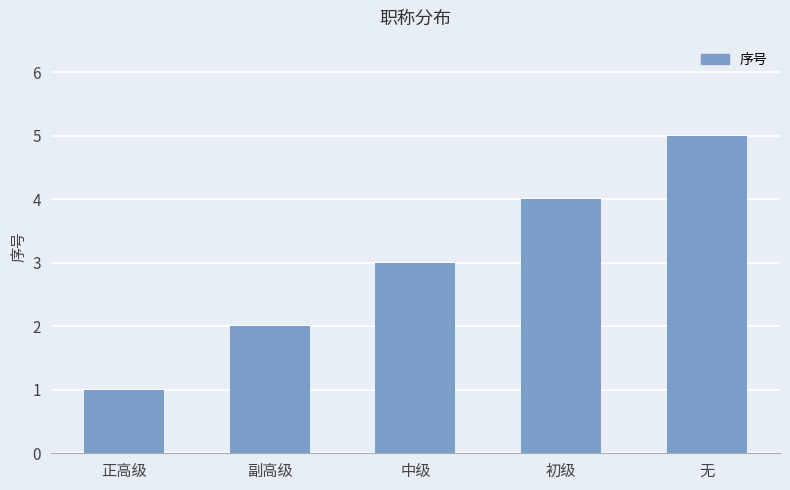

Rank the categories by value from highest to lowest.

无, 初级, 中级, 副高级, 正高级